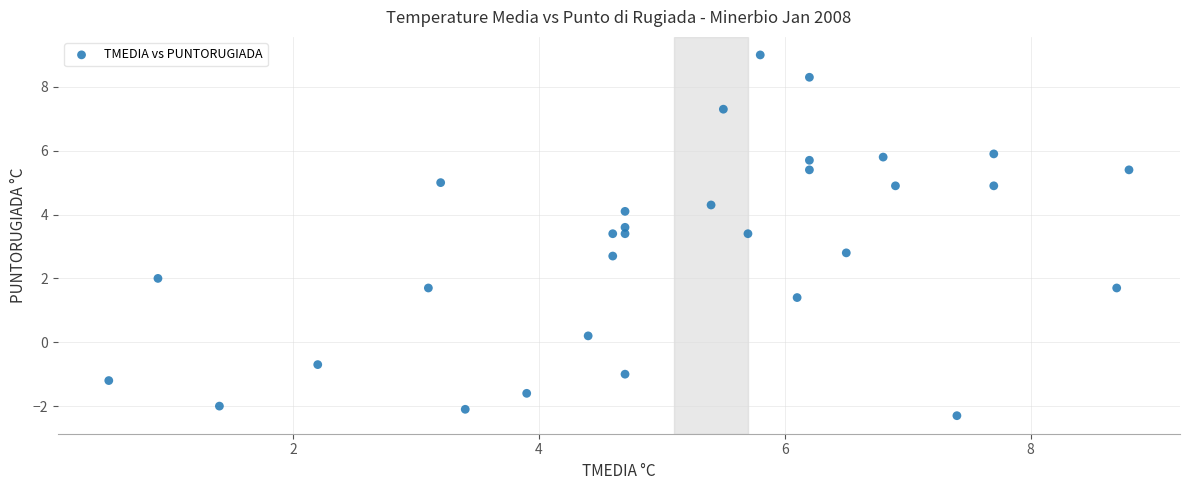

What is the range of X values (max minus min)?

8.3